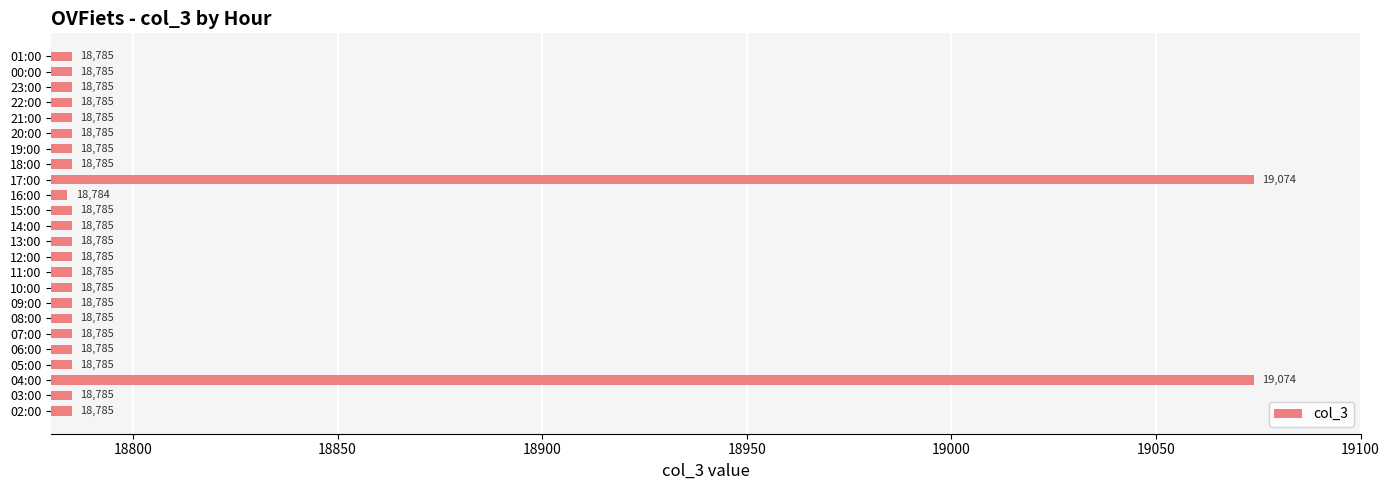

True or false: the data shows 4323 at 02:00.

False